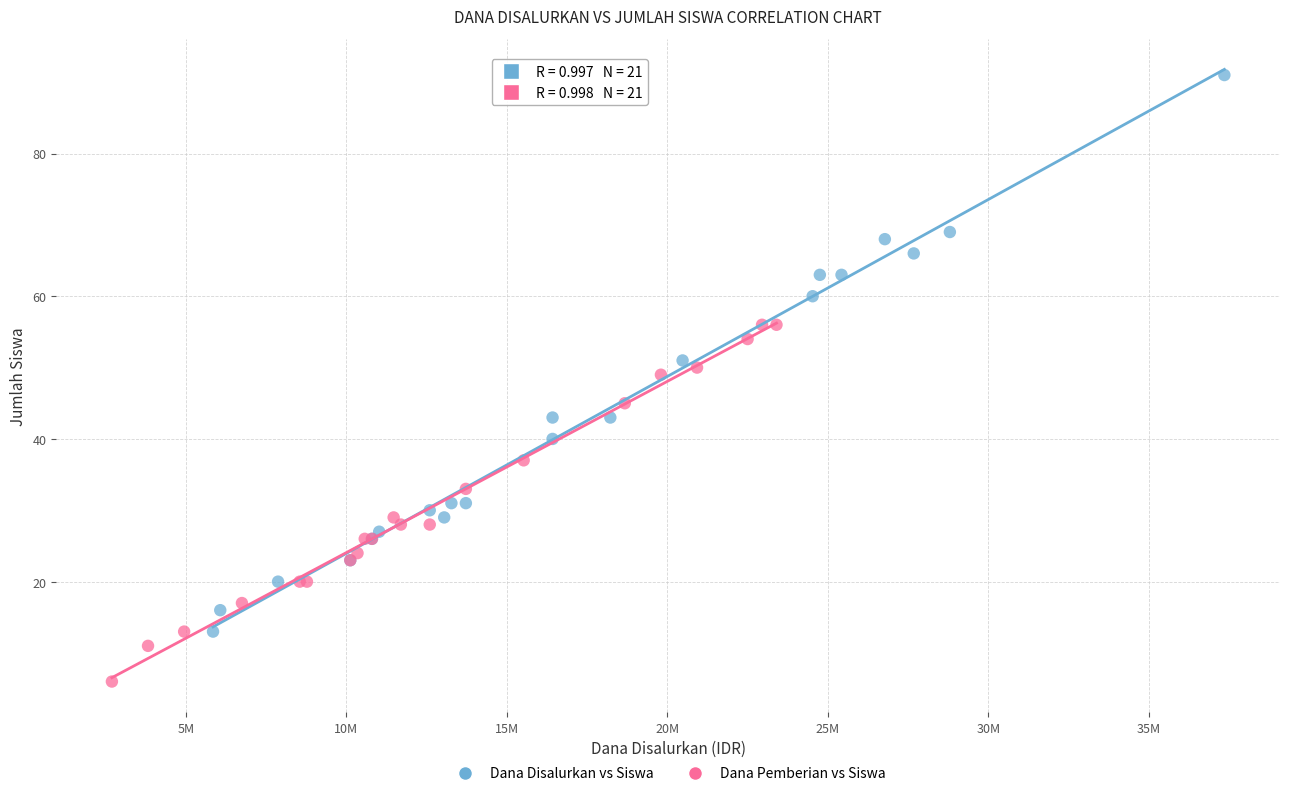

Which series has the widest spread of Y values?

Dana Disalurkan vs Siswa